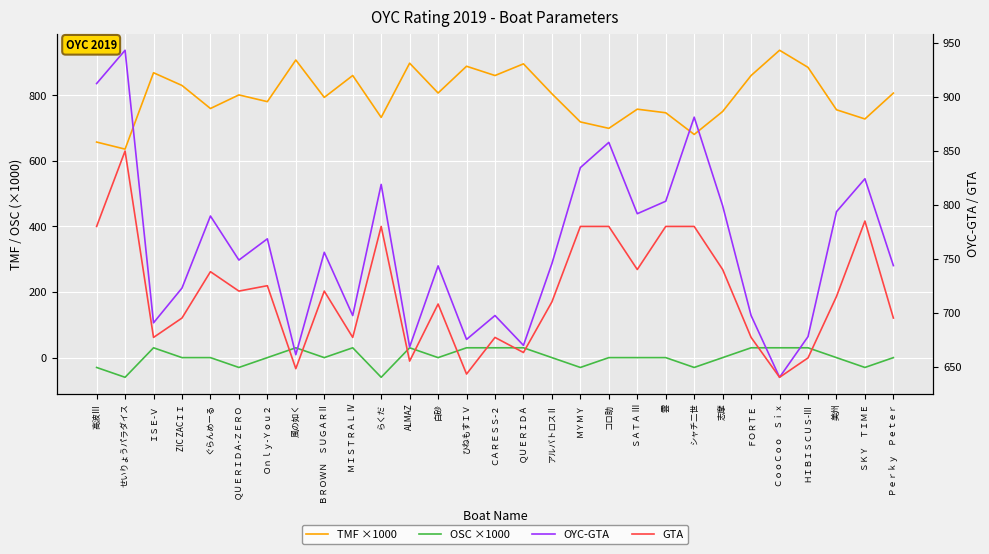

Reading left to right, list all the values displayed in this chart.

TMF ×1000: 657.5	635.9	868.9	830.1	759.8	801.3	780.7	907.8	793.7	860.4	732.6	898.1	807.1	888.7	860.4	896.0	804.8	718.9	699.3	757.8	746.8	680.7	750.8	860.4	937.5	885.3	756.0	727.9	806.8
OSC ×1000: -30.0	-60.0	30.0	0.0	0.0	-30.0	0.0	30.0	0.0	30.0	-60.0	30.0	0.0	30.0	30.0	30.0	0.0	-30.0	0.0	0.0	0.0	-30.0	0.0	30.0	30.0	30.0	0.0	-30.0	0.0
OYC-GTA: 912.6	943.5	690.5	722.8	789.7	748.8	768.5	661.0	756.0	697.3	819.0	668.1	743.4	675.1	697.3	669.6	745.5	834.6	858.0	791.8	803.4	881.4	799.2	697.3	640.0	677.7	793.6	824.2	743.6
GTA: 780.0	850.0	677.0	695.0	738.0	720.0	725.0	648.0	720.0	677.0	780.0	655.0	708.0	643.0	677.0	663.0	710.0	780.0	780.0	740.0	780.0	780.0	740.0	677.0	640.0	658.0	715.0	785.0	695.0